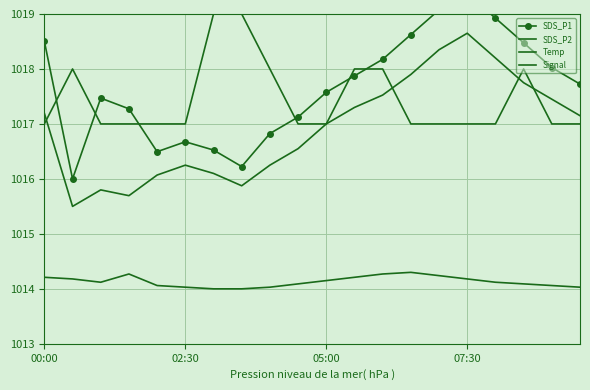

What is the difference between the maximum and second lowest values in the Signal series?

2.0